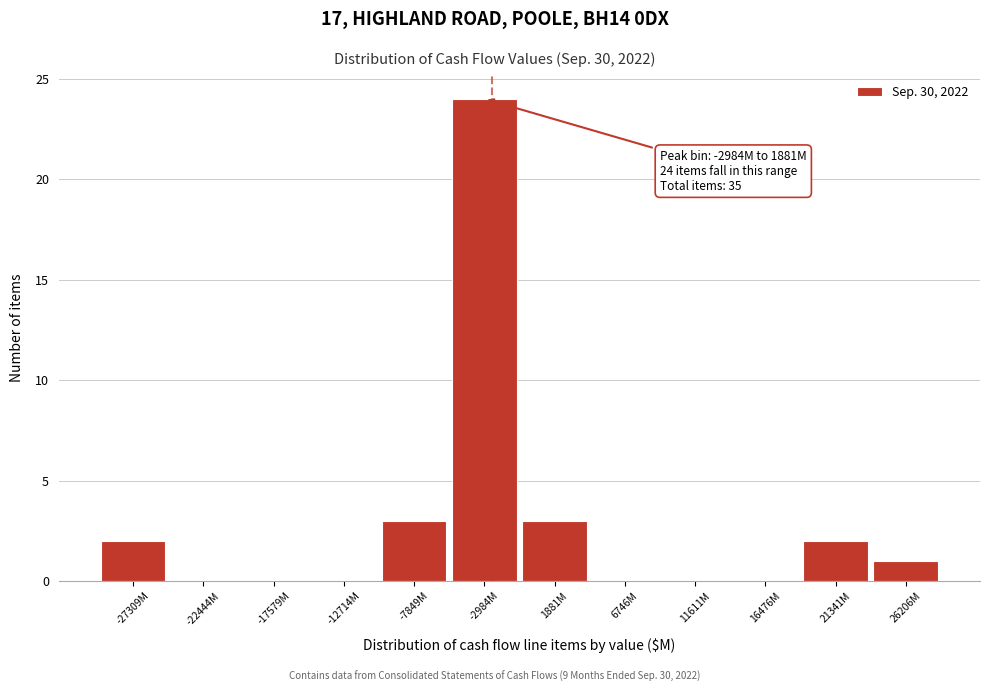

Reading left to right, list all the values displayed in this chart.

-27309M=2	-22444M=0	-17579M=0	-12714M=0	-7849M=3	-2984M=24	1881M=3	6746M=0	11611M=0	16476M=0	21341M=2	26206M=1